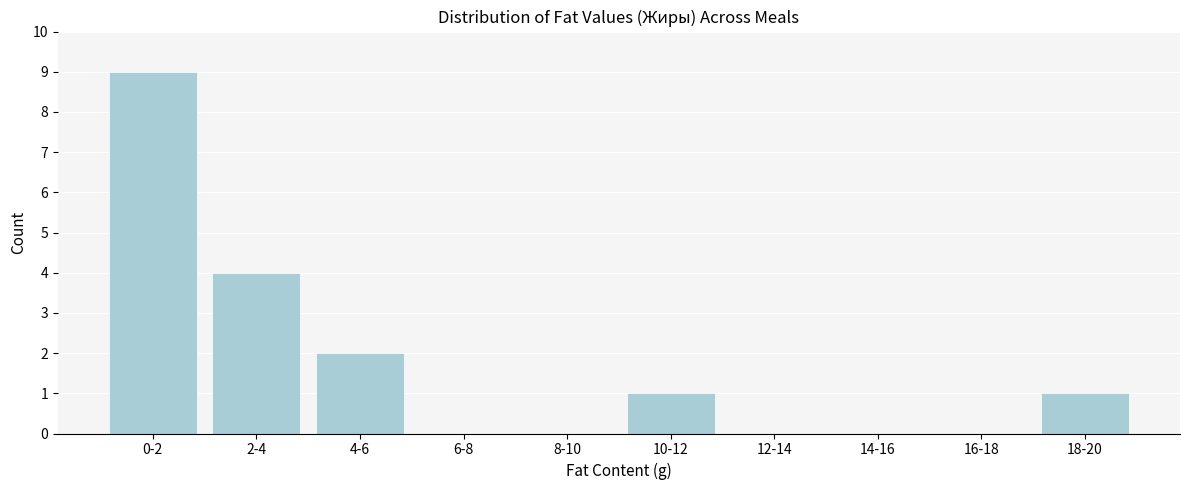

Reading left to right, transcribe all the data shown in this chart.

0-2=9	2-4=4	4-6=2	6-8=0	8-10=0	10-12=1	12-14=0	14-16=0	16-18=0	18-20=1